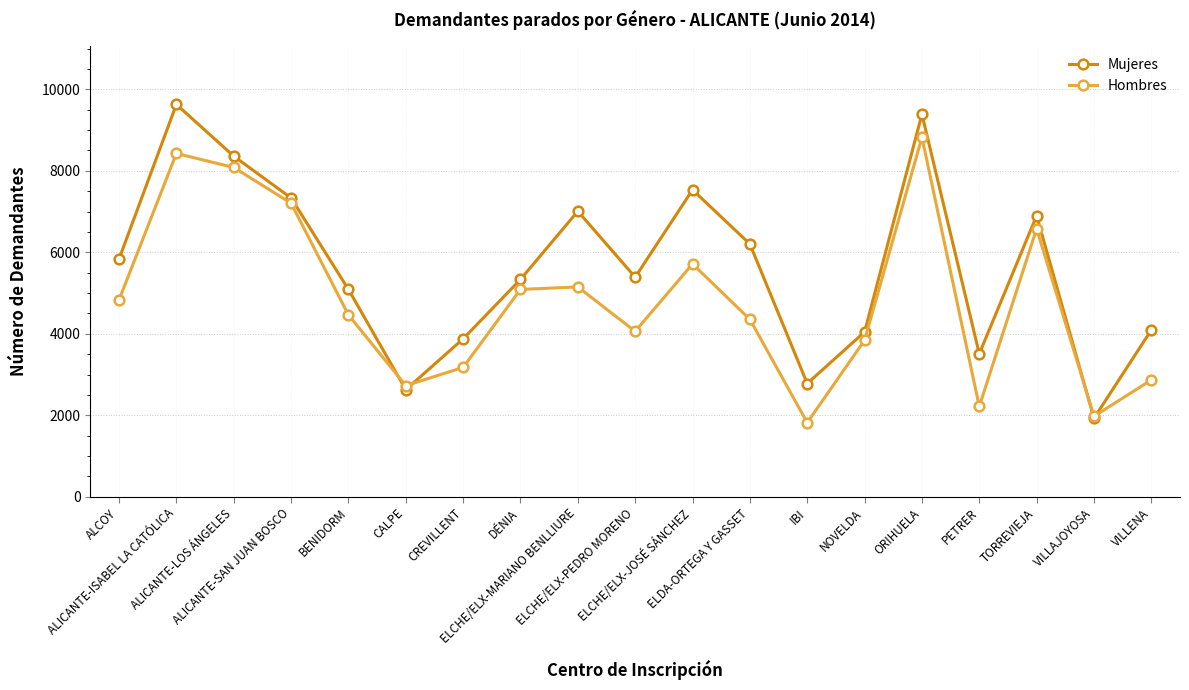

What is the value of the Mujeres point at the 7th from the left?

3876